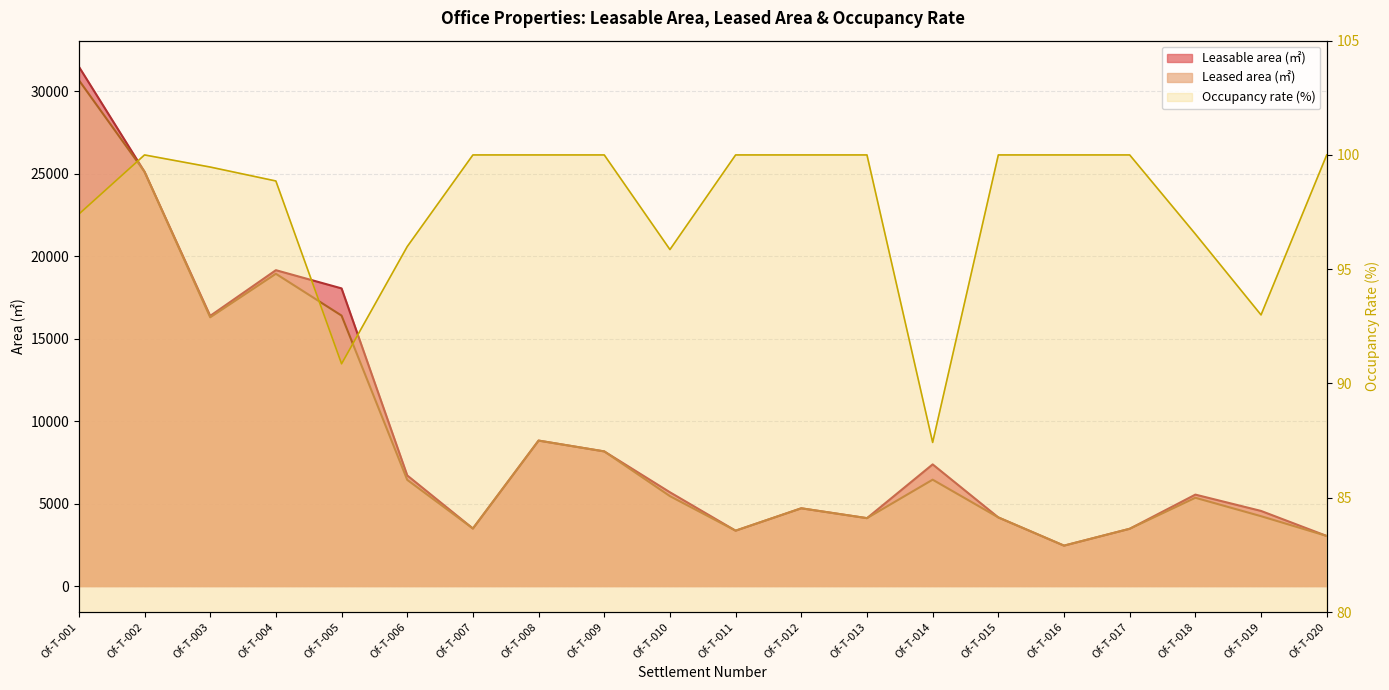

At how many categories does at least one series exceed 23861?

2